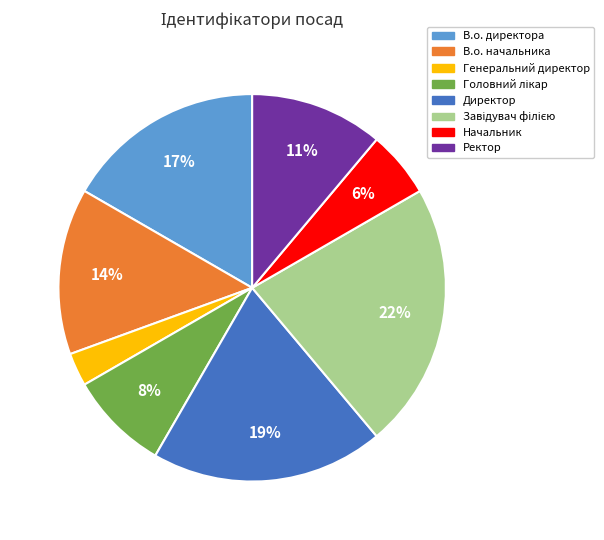

True or false: Директор accounts for 19% of the total.

True